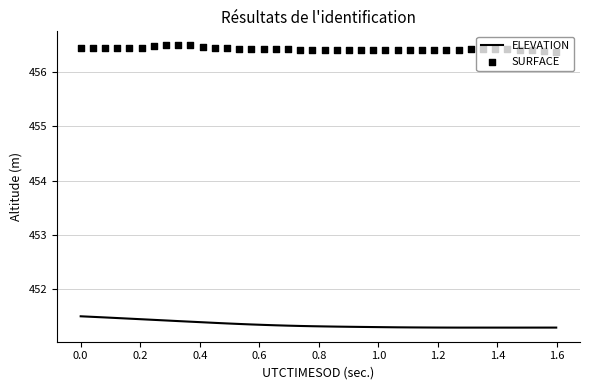

Which series reaches the minimum Y coordinate?

ELEVATION